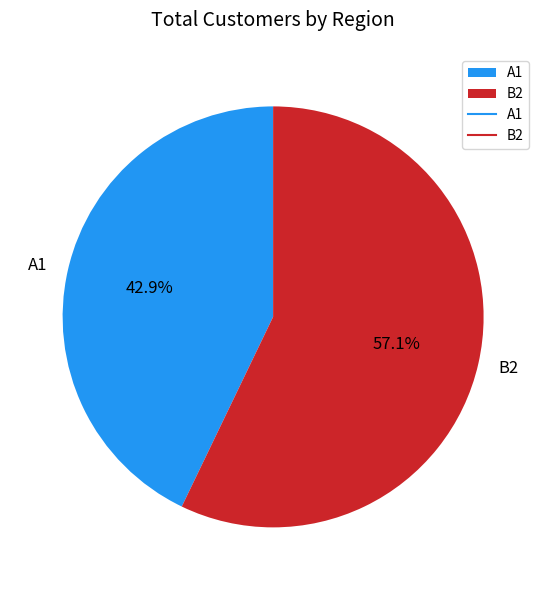

Between A1 and B2, which is larger?

B2